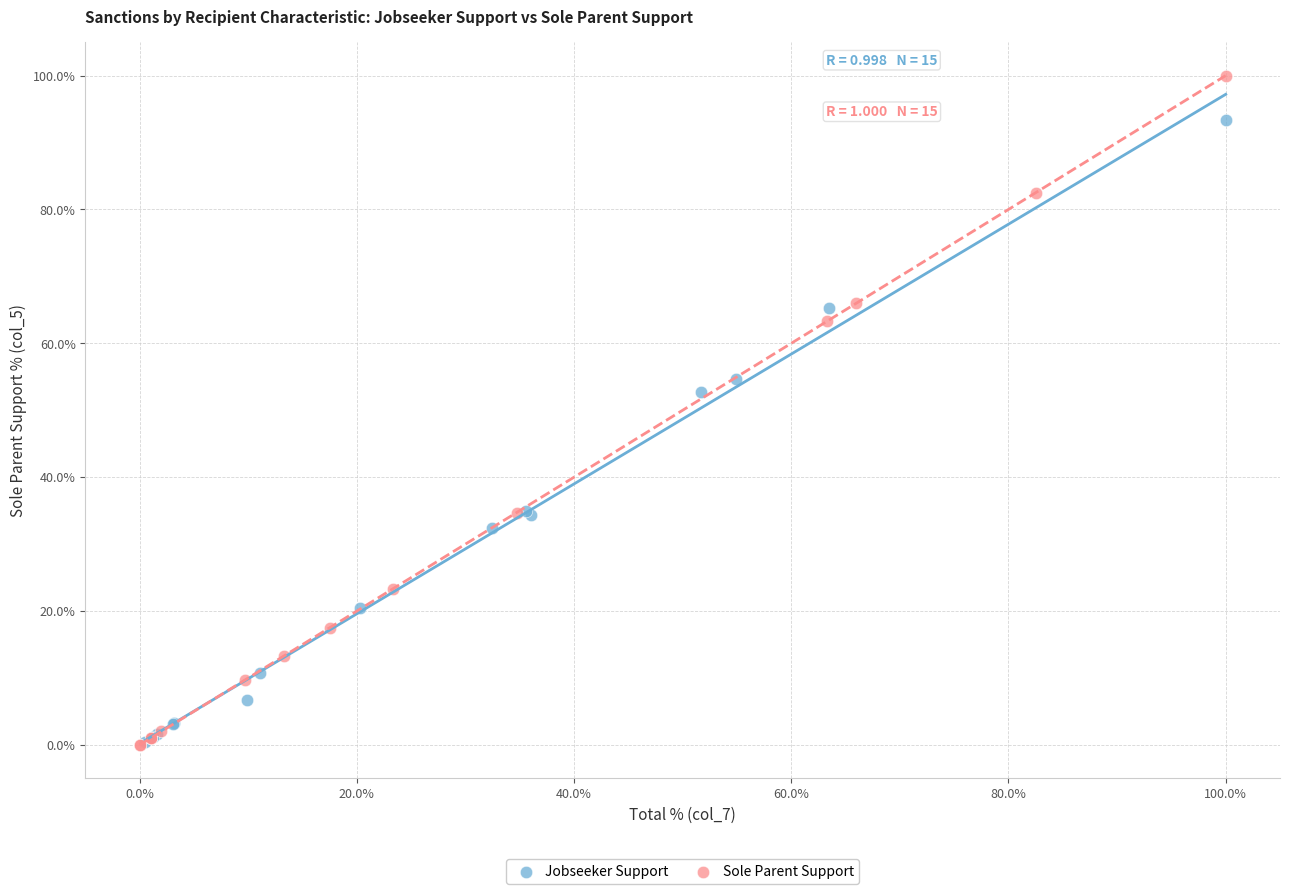

Which series contains the highest Y value?

Sole Parent Support